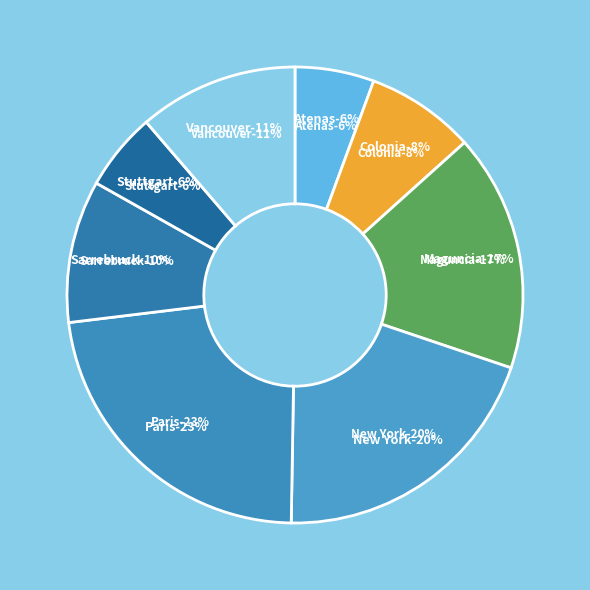

Is Stuttgart the majority of the pie?

No